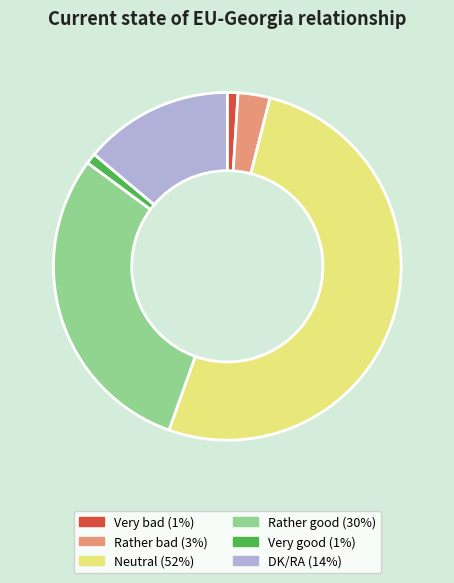

Does Neutral (52%) account for over 50% of the chart?

Yes